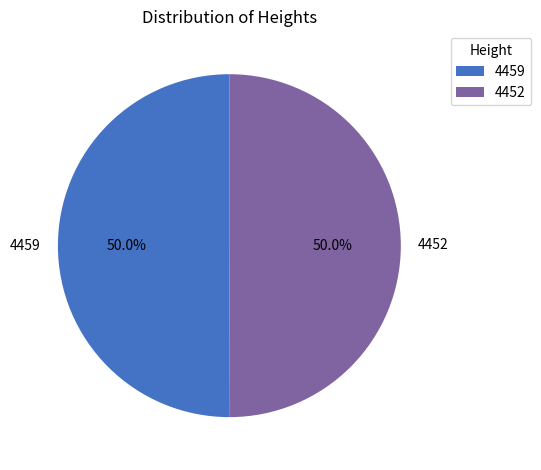

What is the ratio of the value at 4452 to the value at 4459?

1.0